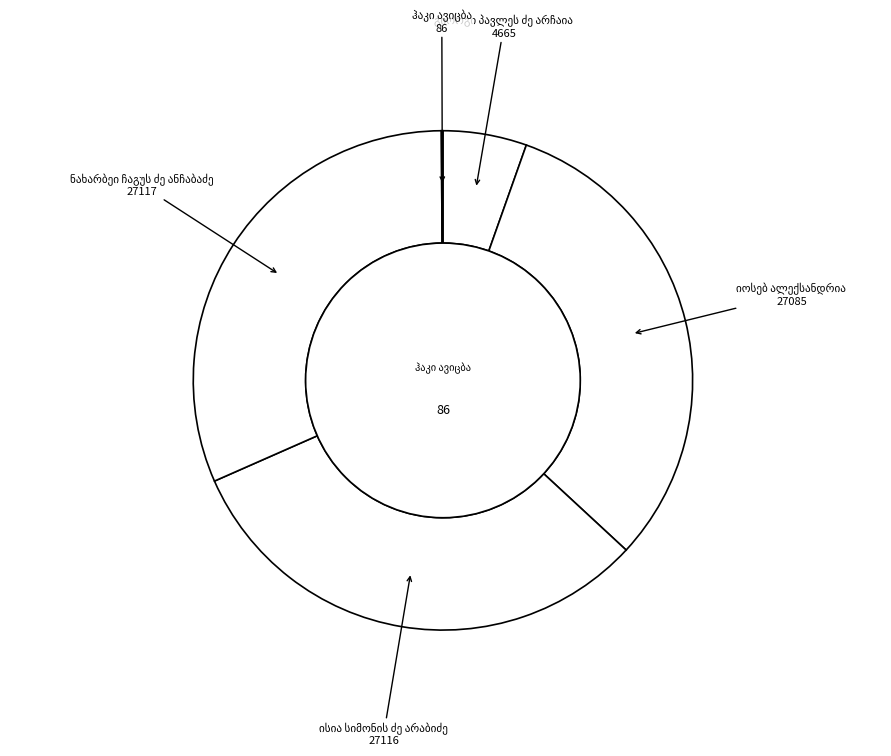

How many segments does this pie chart have?

5